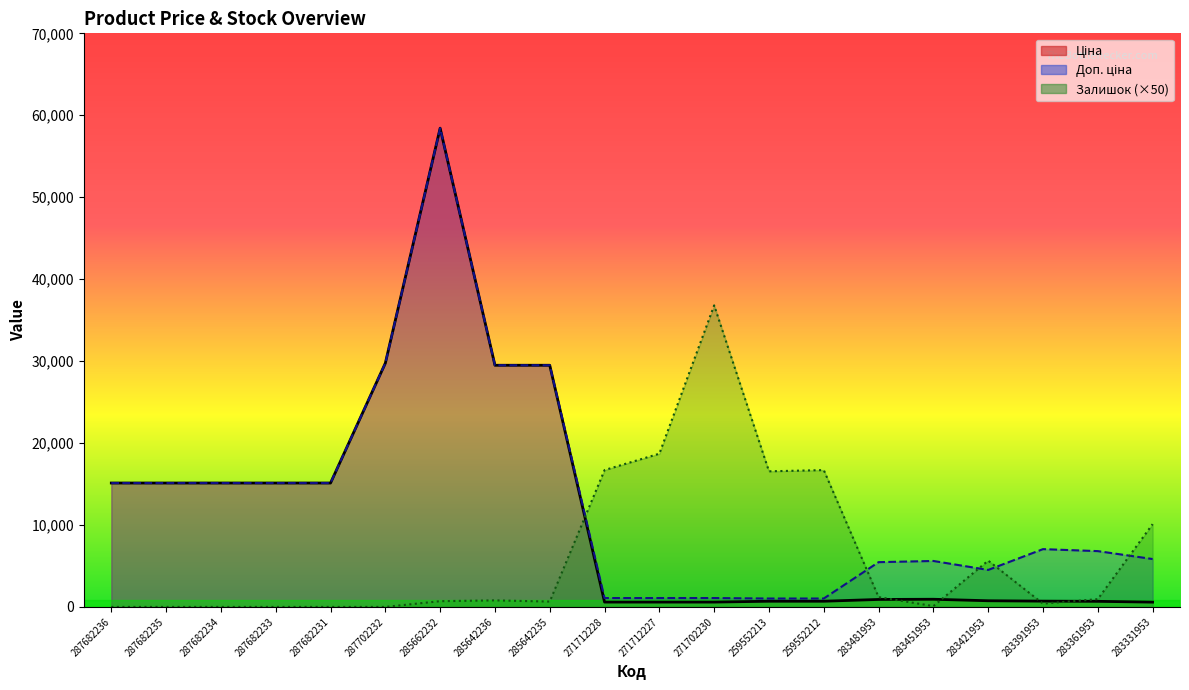

What is the difference between the maximum and second lowest values in the Ціна series?

57836.6